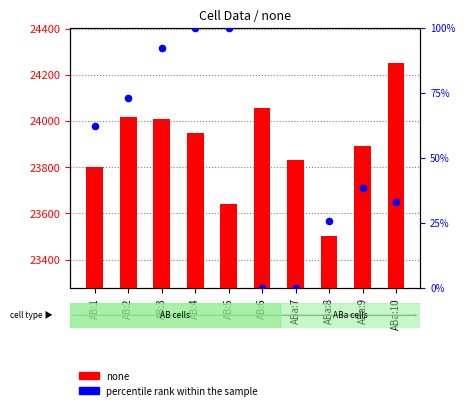

Is the value of percentile rank within the sample at ABa:7 greater than the value of none at AB:3?

No